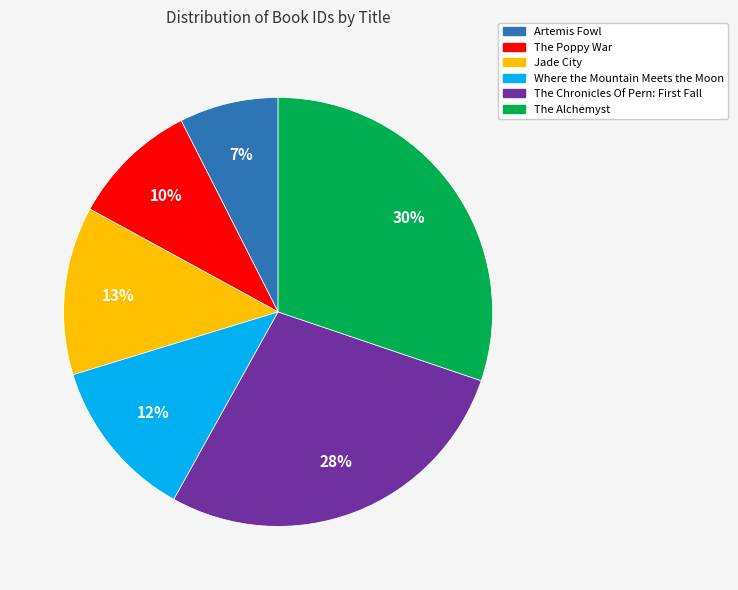

To the nearest percent, what is the average slice percentage?

17%